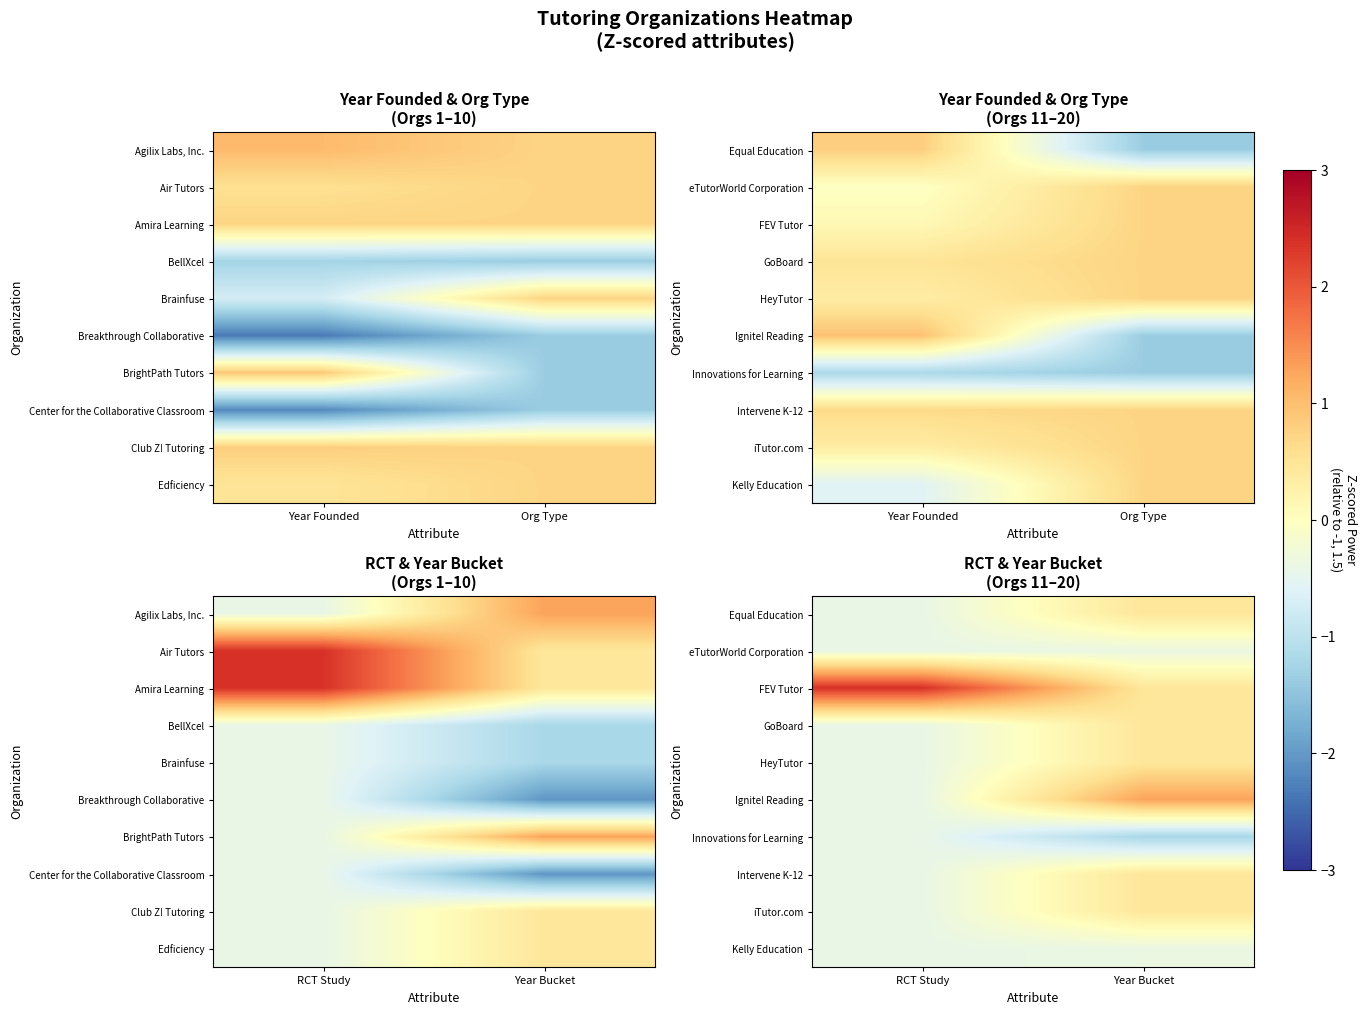

How many categories are shown in the chart?

2